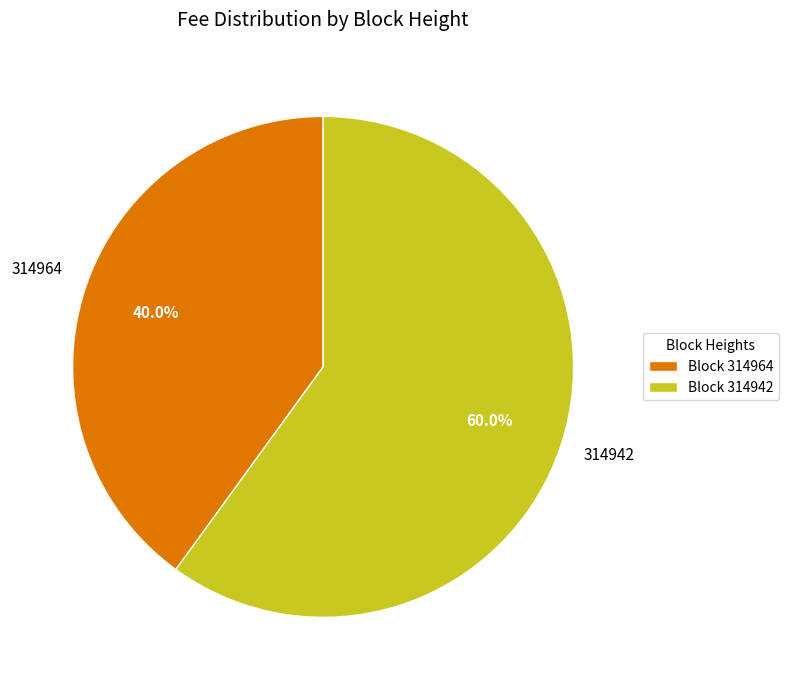

How many segments does this pie chart have?

2